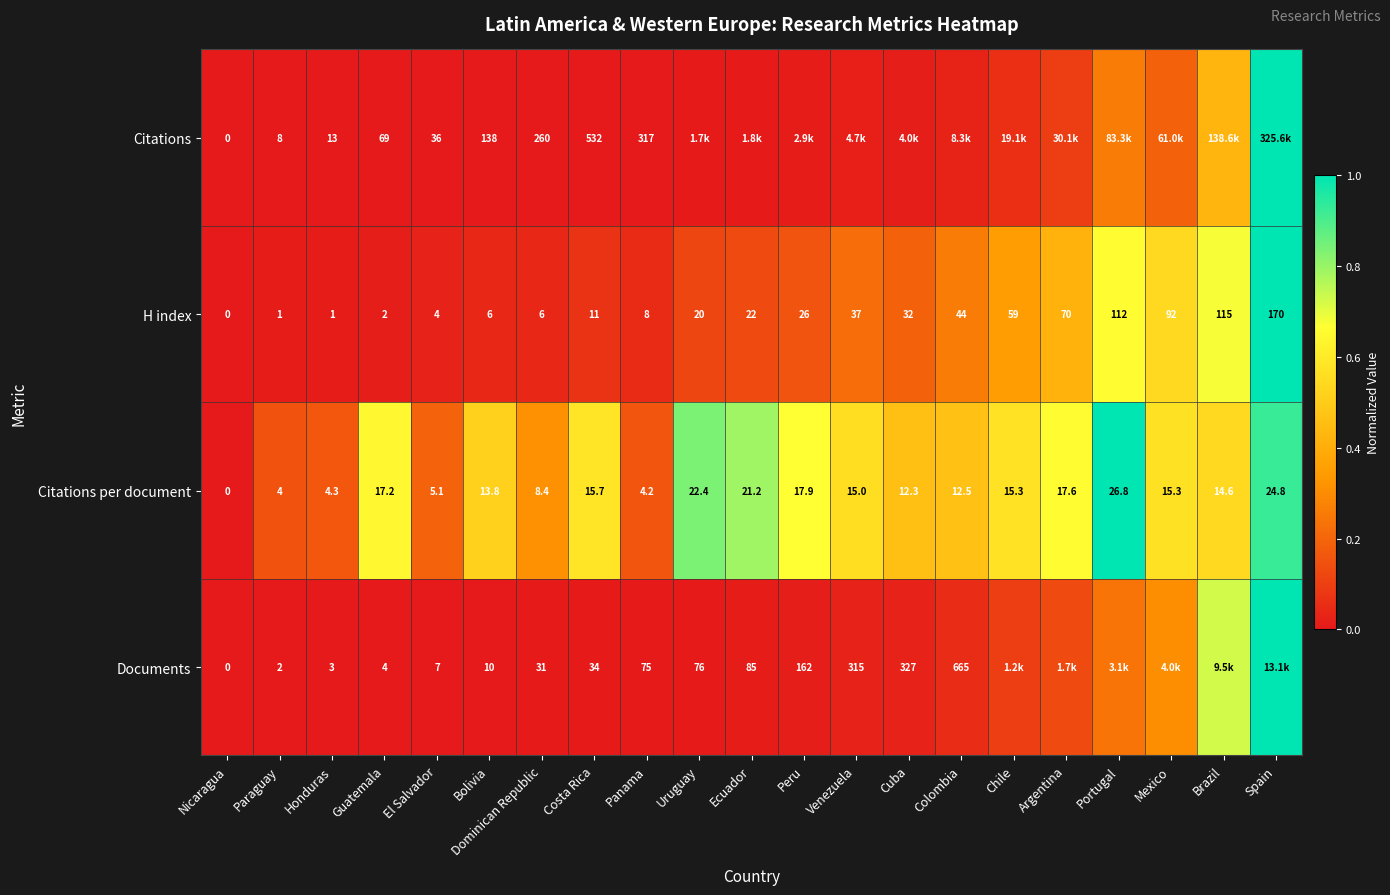

Count the number of data series in this chart.

4